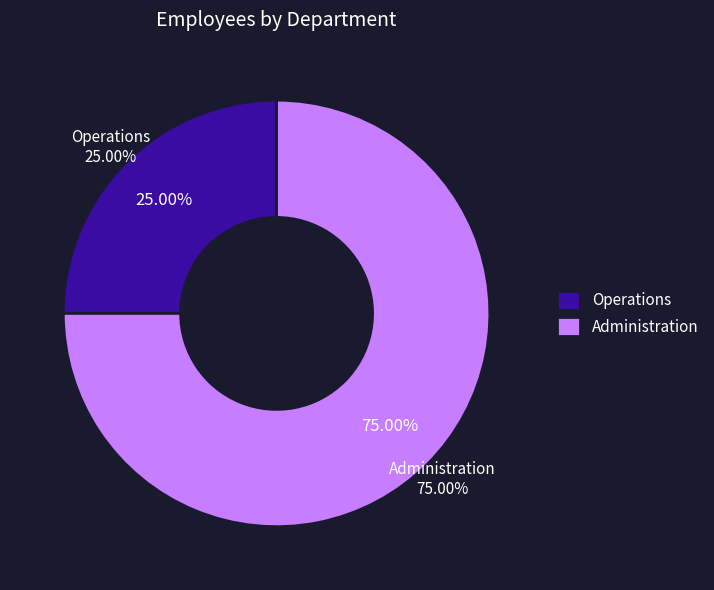

To the nearest percent, what is the difference between the Operations and Administration slice percentages?

50%